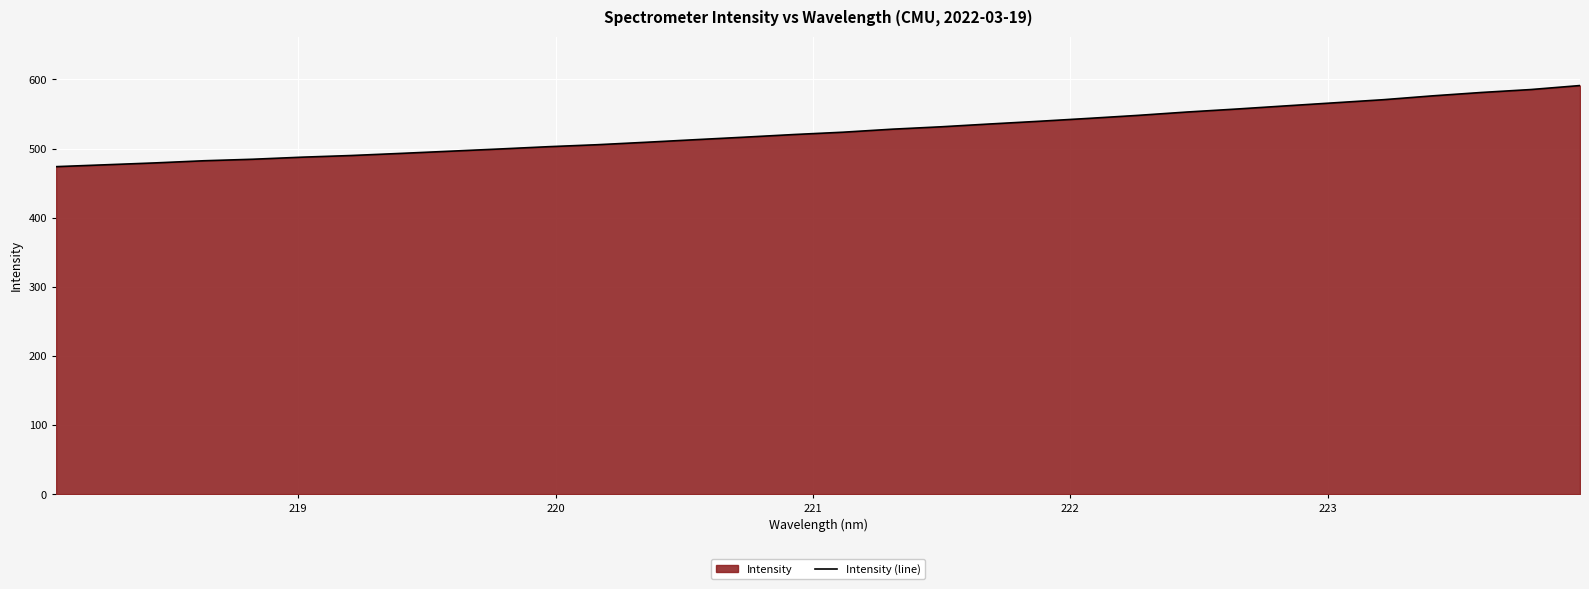

Count the number of values greater than 523.

16